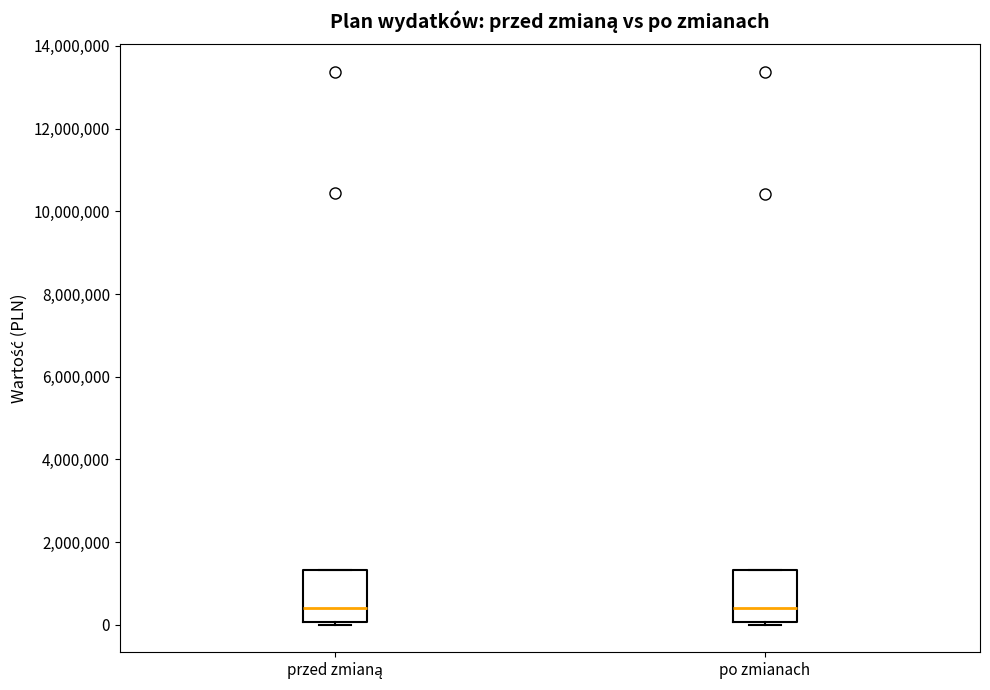

Where does the median line of the box for po zmianach sit on the y-axis? The values are not printed on the chart, so give them approximately, as read against the axis.

400000